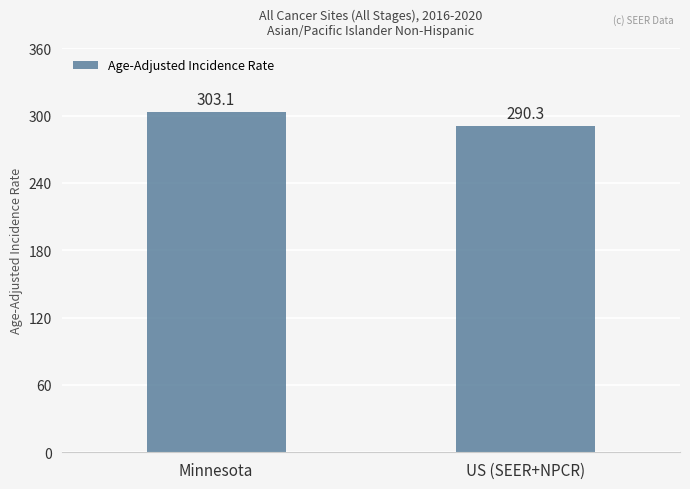

What position from the right is Minnesota?

2